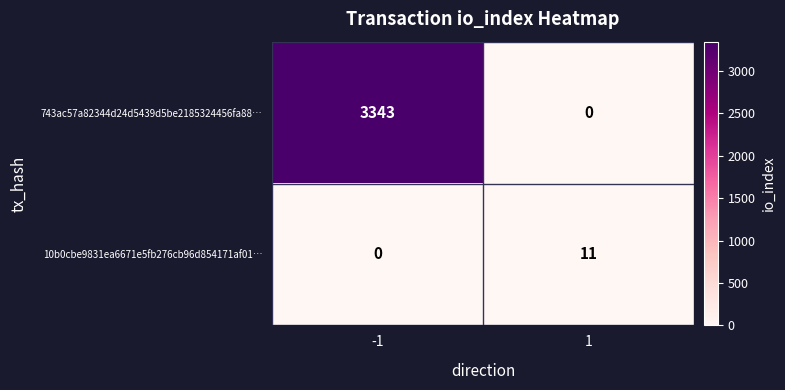

Which series changed the most between -1 and 1?

743ac57a82344d24d5439d5be2185324456fa88…